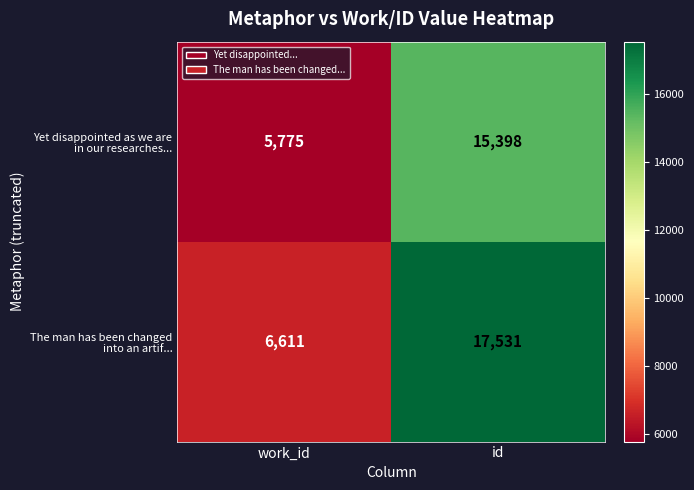

What is the greatest value displayed?

17531